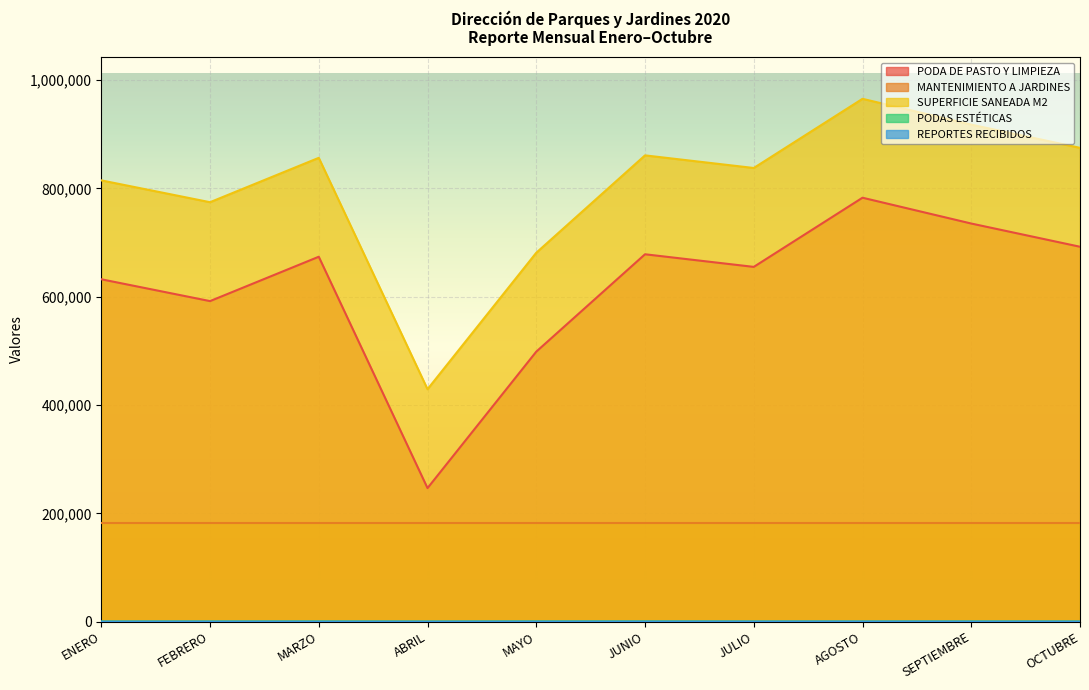

What is the value of the REPORTES RECIBIDOS point at the 8th from the left?

186